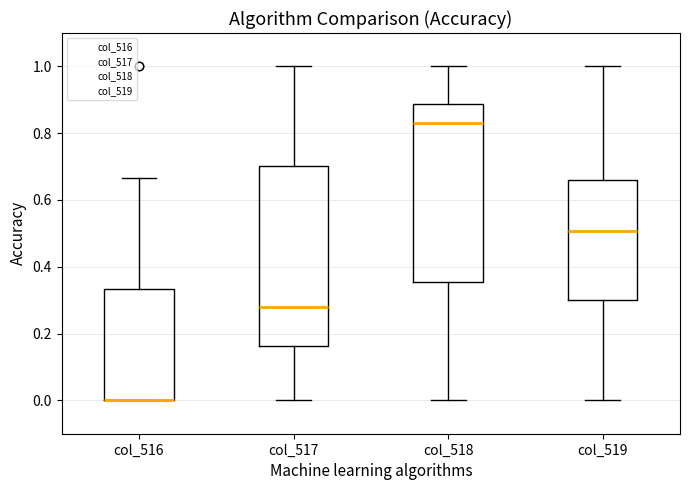

Where does the upper whisker of the box for col_519 end on the y-axis? The values are not printed on the chart, so give them approximately, as read against the axis.

1.00